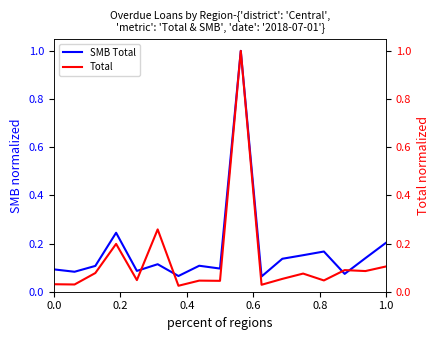

What is the difference between the maximum and minimum values in the SMB Total series?

0.9